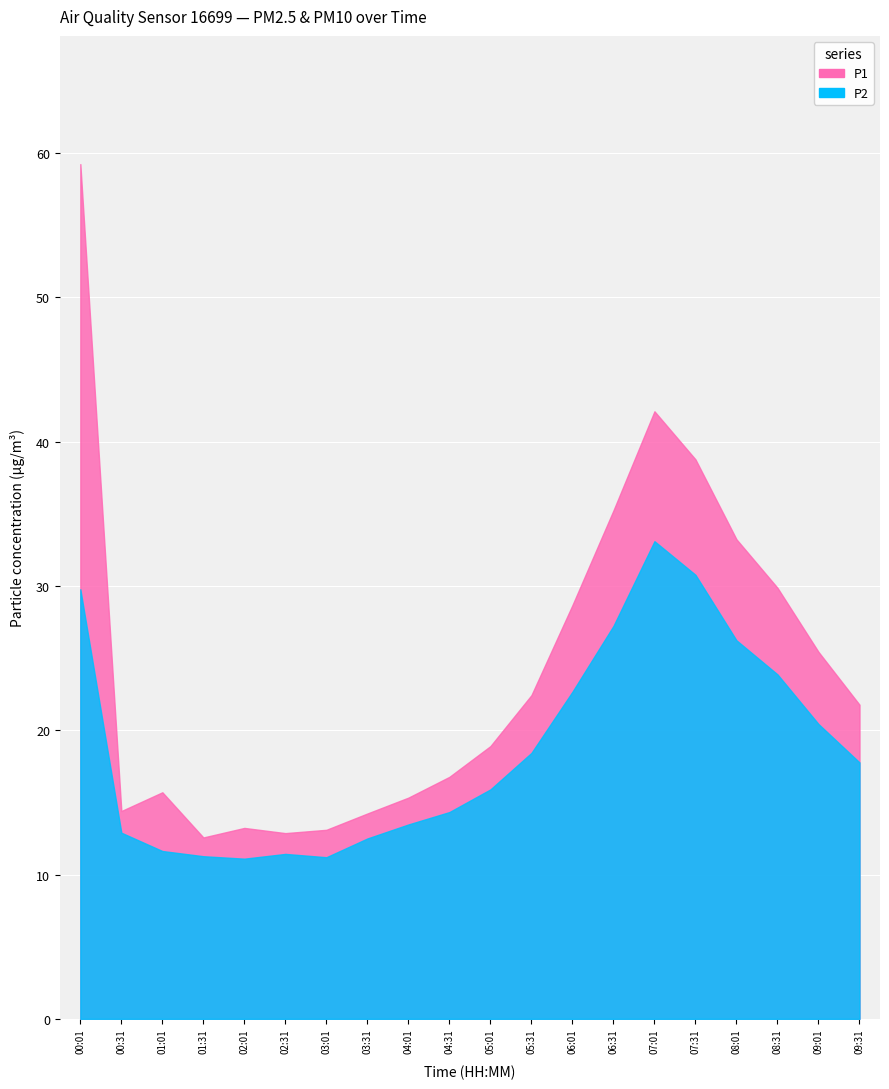

Is the value of P2 at 04:31 greater than the value of P1 at 02:31?

Yes